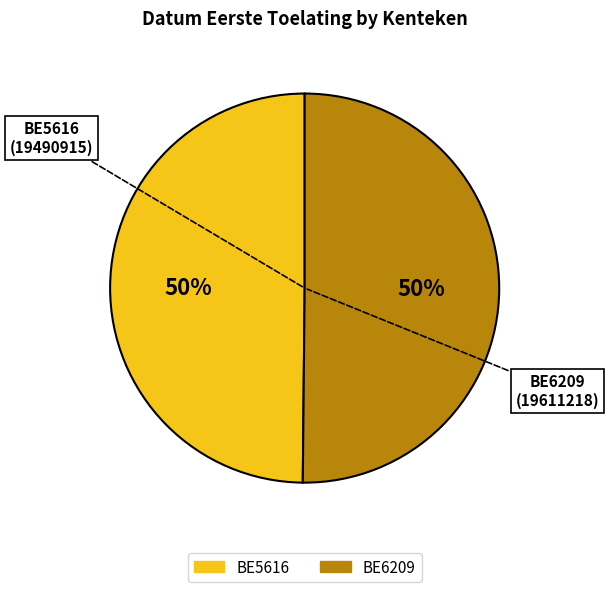

To the nearest percent, what percentage of the pie is BE5616?

50%